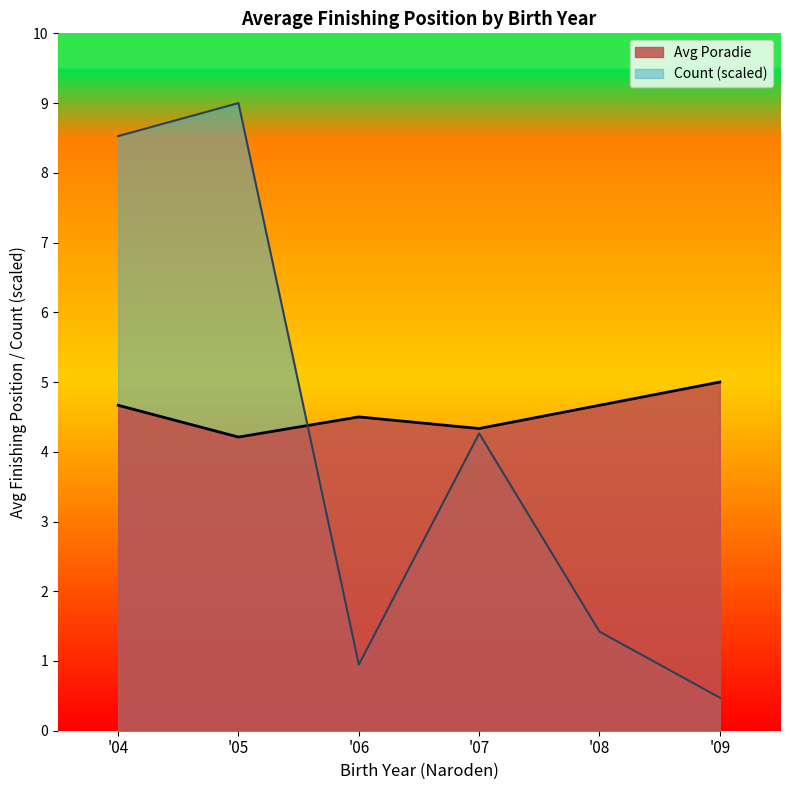

Does the chart display data point markers on the line(s)?

No